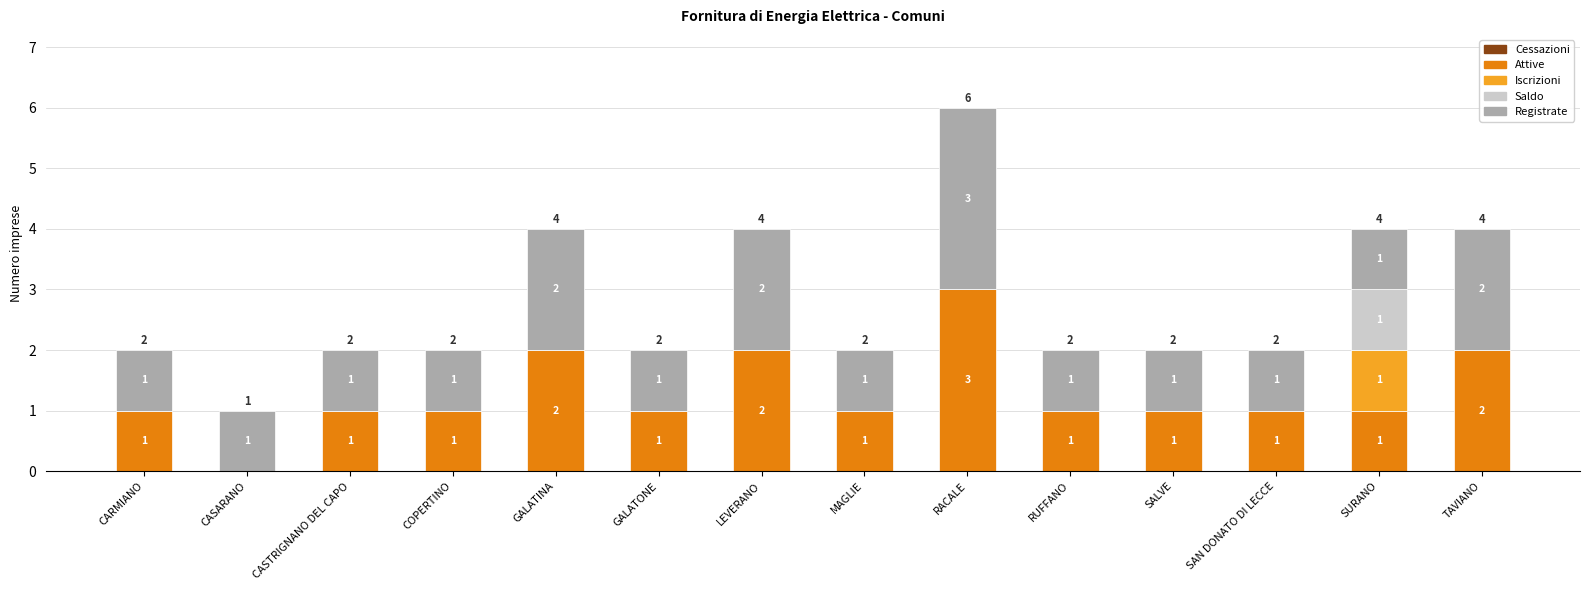

What is the highest value of the Attive series?

3